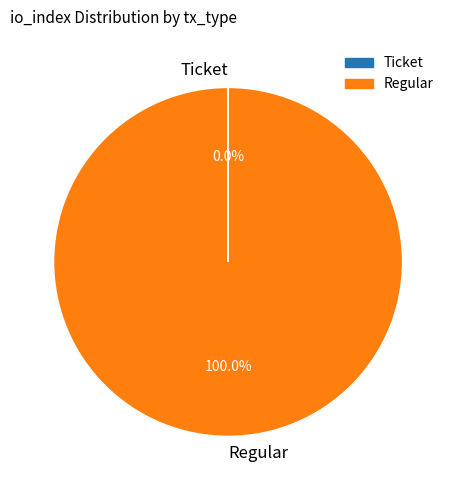

Is there any slice that represents more than half of the pie?

Yes